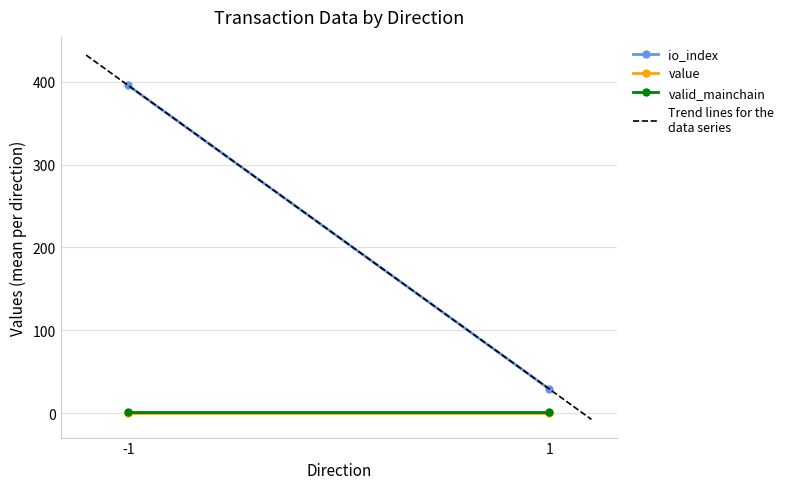

Which has a higher value, 1 or -1?

-1